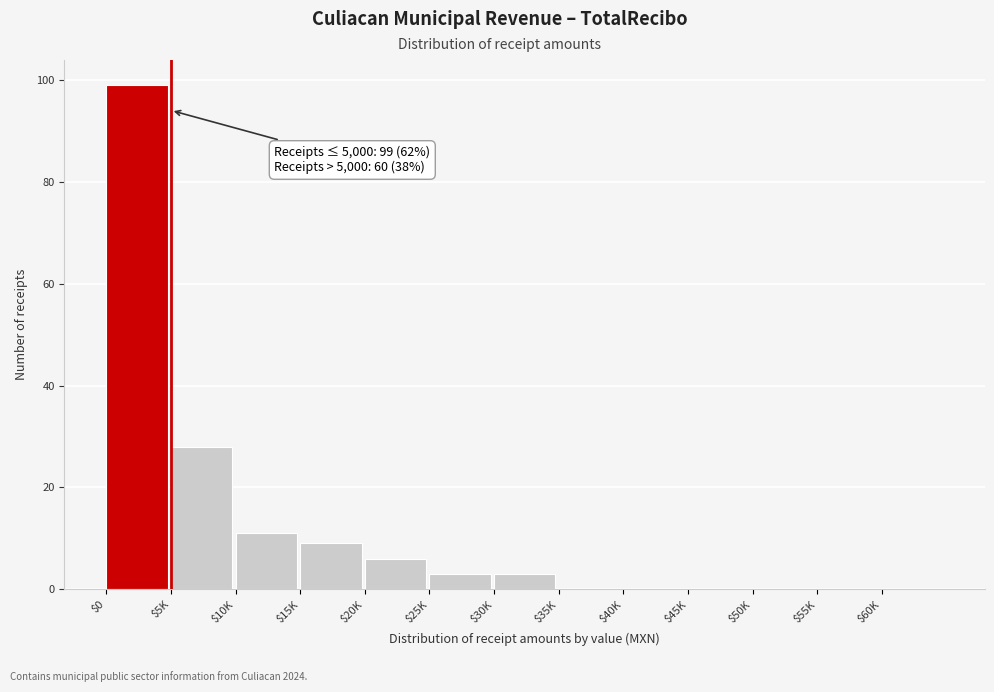

Is it true that the value at $5K is 17?

False